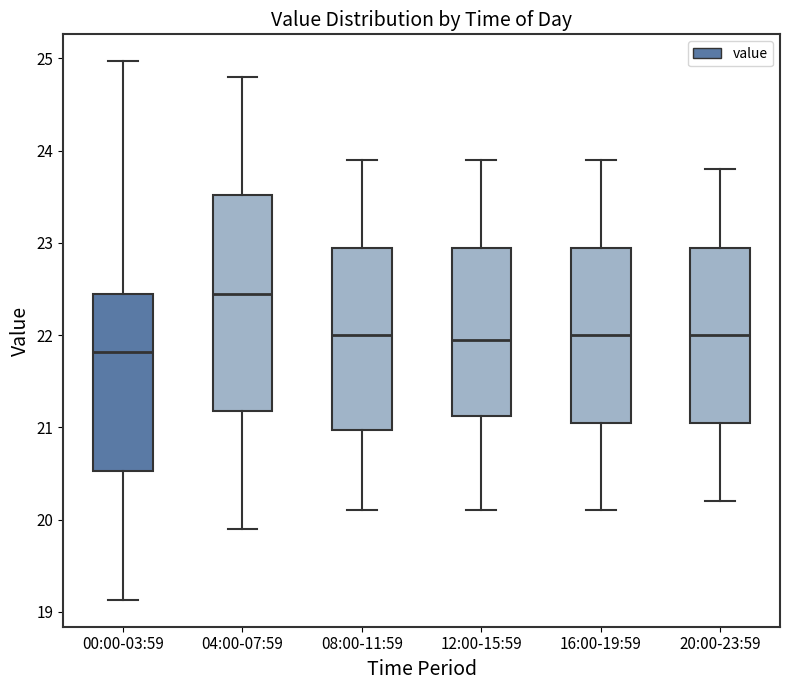

Where does the median line of the box for 16:00-19:59 sit on the y-axis? The values are not printed on the chart, so give them approximately, as read against the axis.

22.0